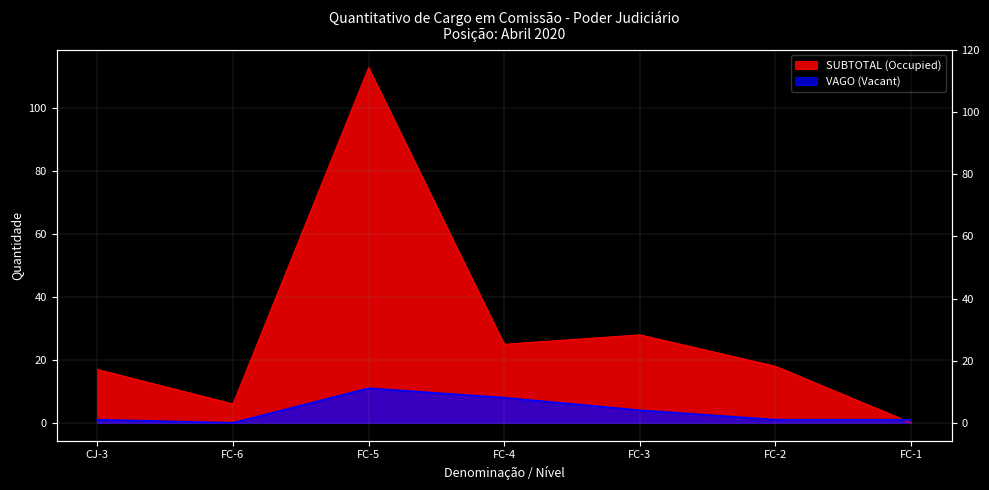

Rank the series by their average value, from lowest to highest.

VAGO (Vacant), SUBTOTAL (Occupied)